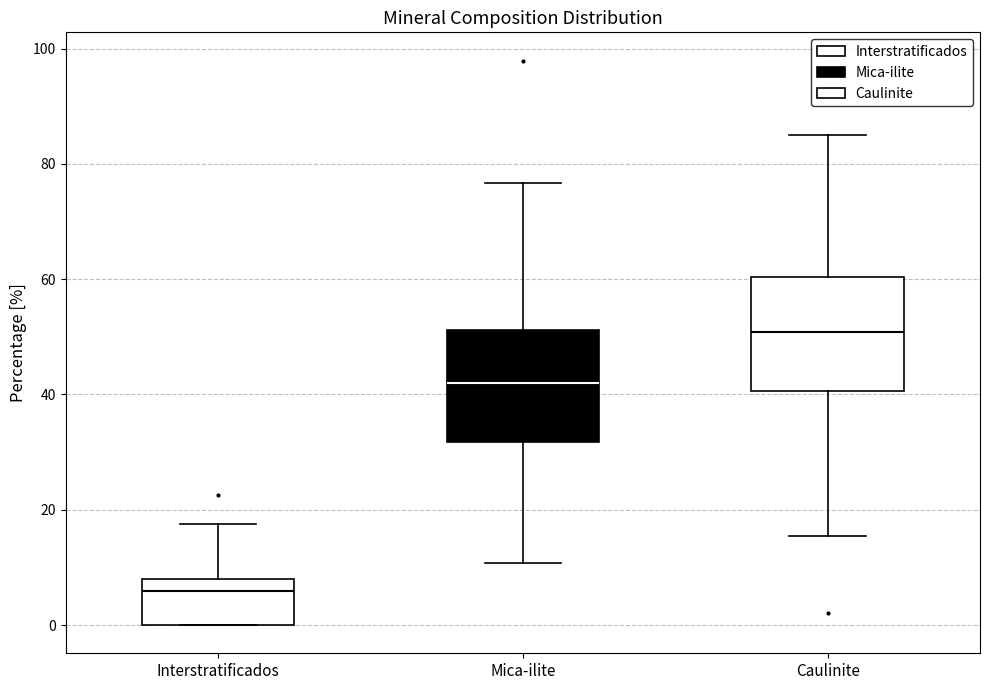

Which box has the lowest median line?

Interstratificados